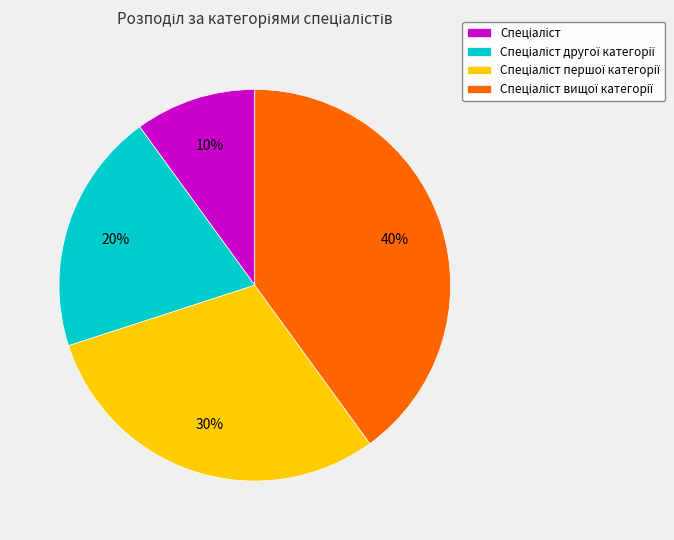

To the nearest percent, what is the difference between the largest and smallest slice percentages?

30%